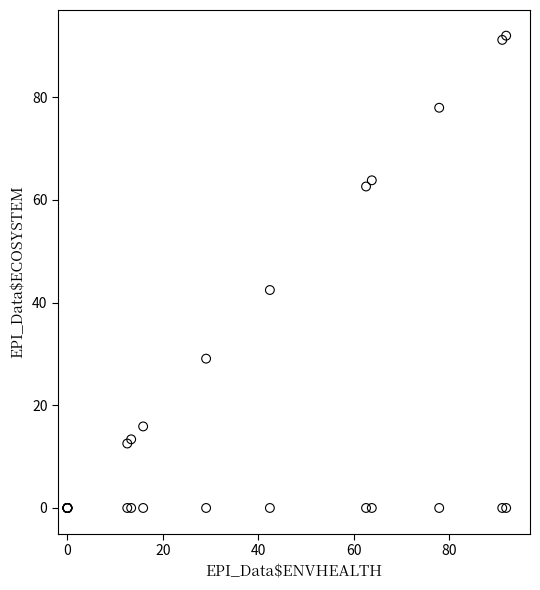

What Y value in the scatter plot is closest to 46?

42.5